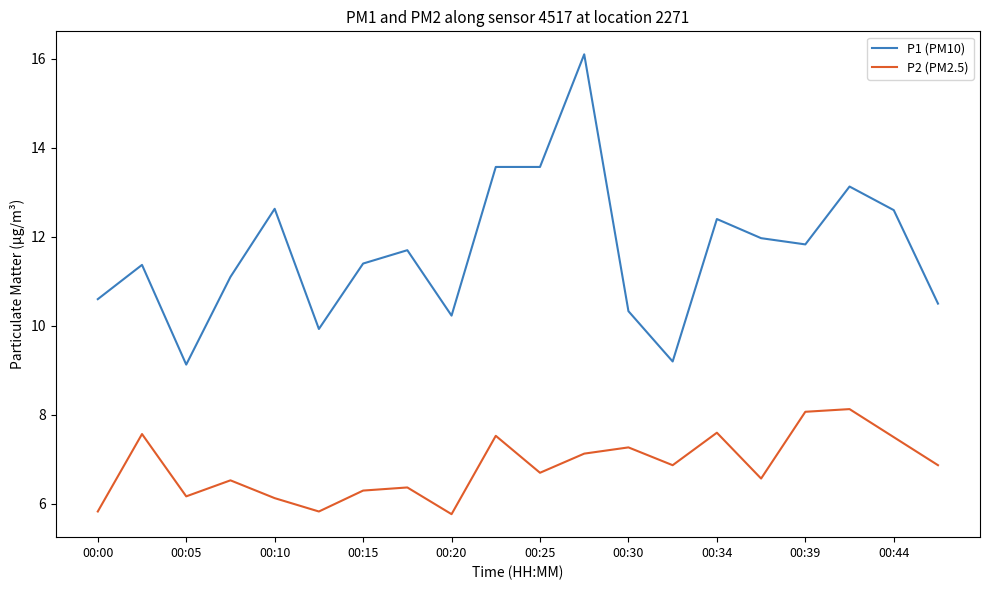

Rank the series by their average value, from highest to lowest.

P1 (PM10), P2 (PM2.5)